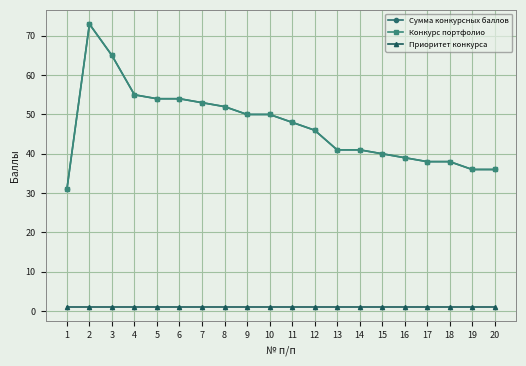

The value of Конкурс портфолио at 9 is 50. True or false?

True